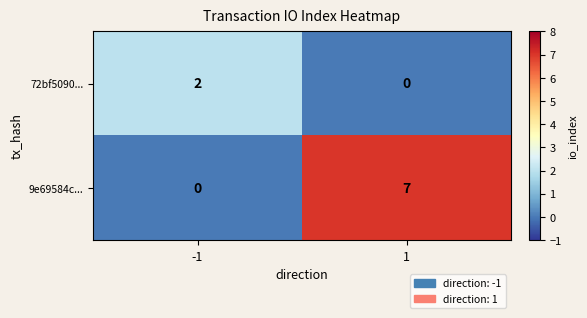

Which series has the largest total across all categories?

9e69584c...